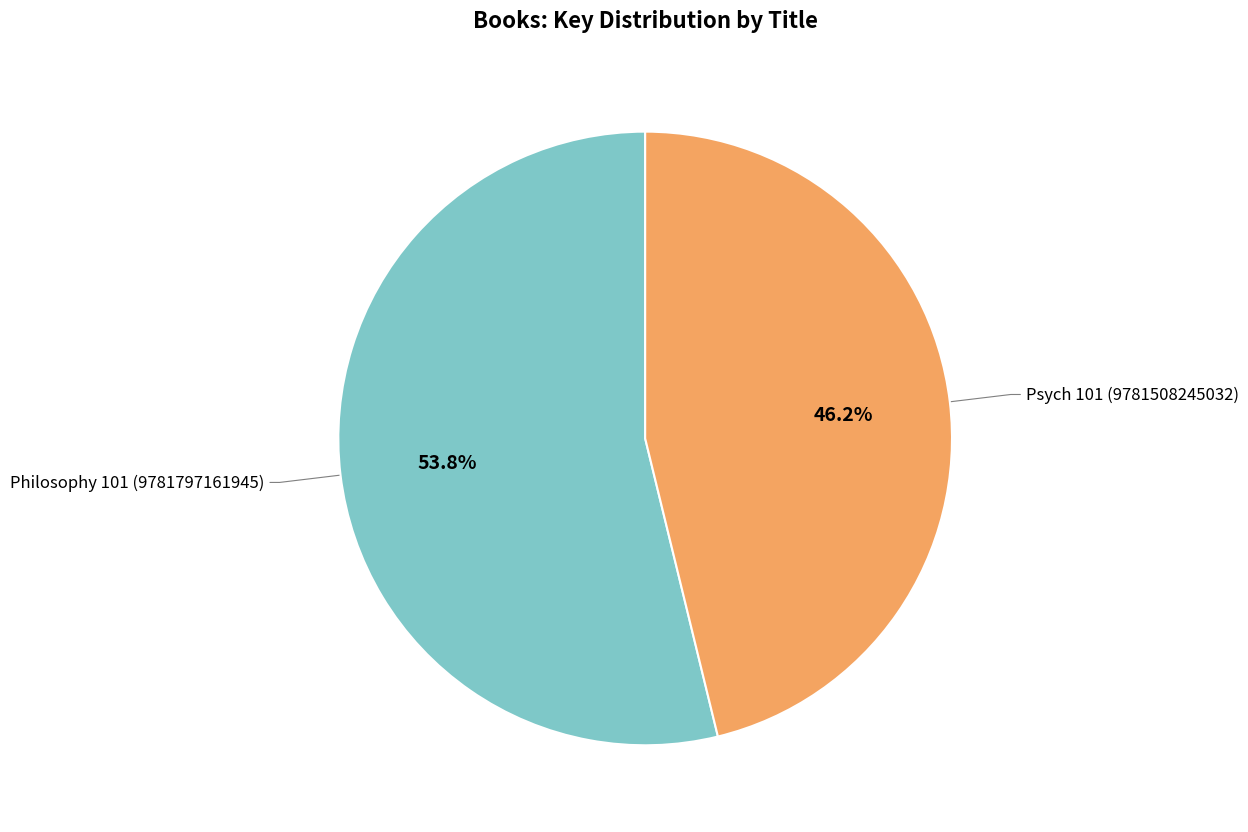

How many slices are in this pie chart?

2